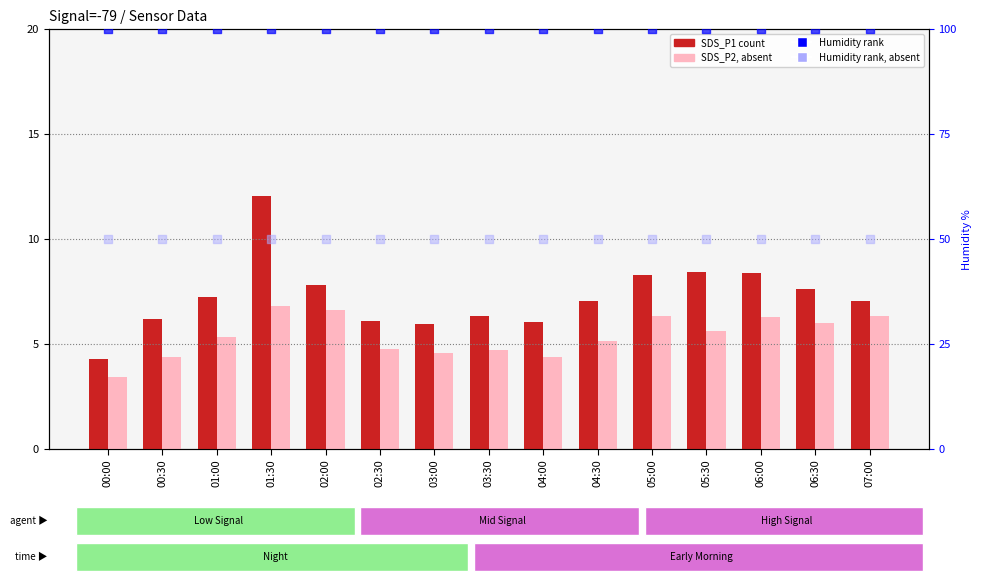

Which series reaches the maximum Y coordinate?

Humidity (percentile rank)